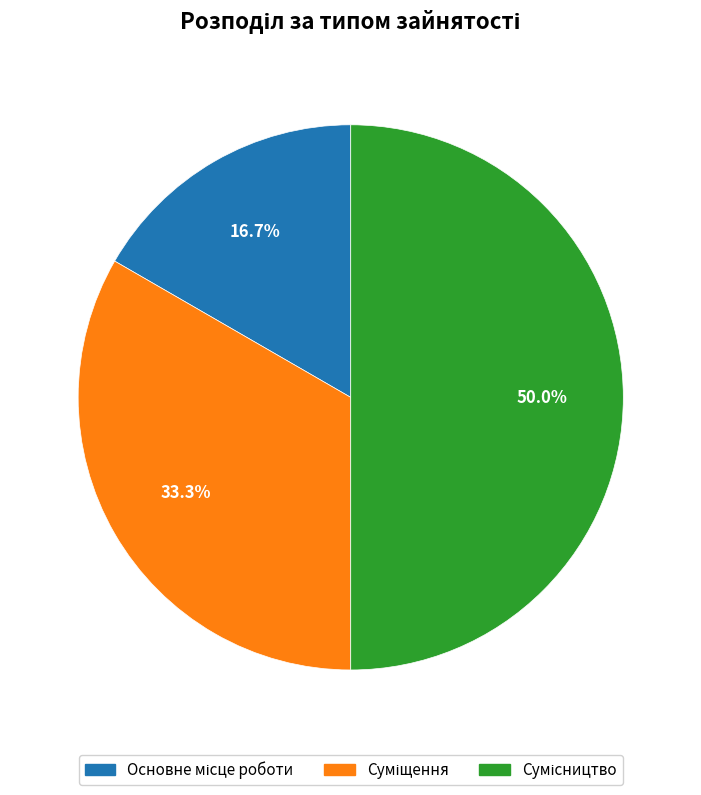

Count the number of slices in the pie.

3